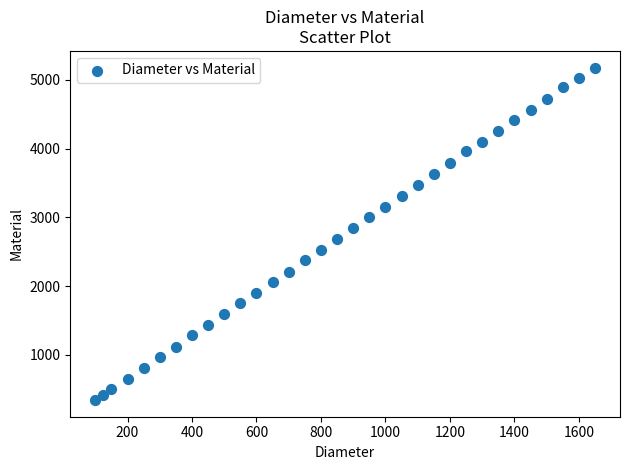

What is the range of Y values (max minus min)?

4840